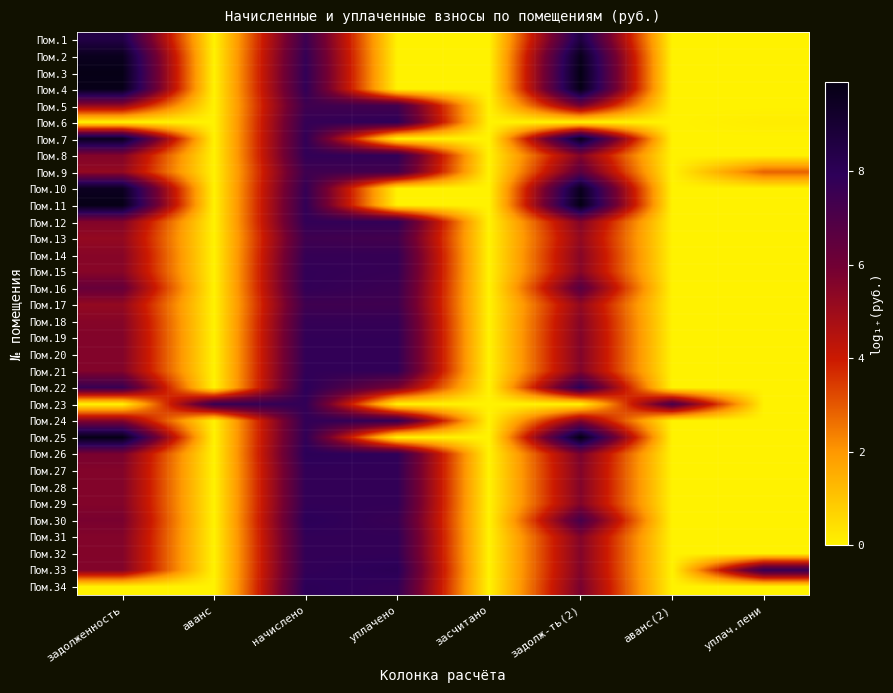

Rank the series at аванс from lowest to highest value.

Пом.1, Пом.2, Пом.3, Пом.4, Пом.5, Пом.6, Пом.7, Пом.8, Пом.9, Пом.10, Пом.11, Пом.12, Пом.13, Пом.14, Пом.15, Пом.16, Пом.17, Пом.18, Пом.19, Пом.20, Пом.21, Пом.22, Пом.24, Пом.25, Пом.26, Пом.27, Пом.28, Пом.29, Пом.30, Пом.31, Пом.32, Пом.33, Пом.34, Пом.23